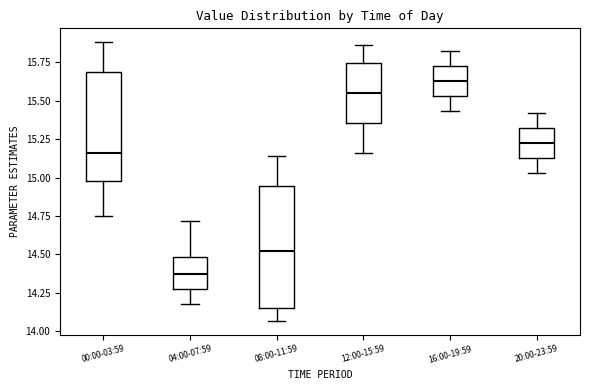

Where does the upper whisker of the box for 16:00-19:59 end on the y-axis? The values are not printed on the chart, so give them approximately, as read against the axis.

15.80